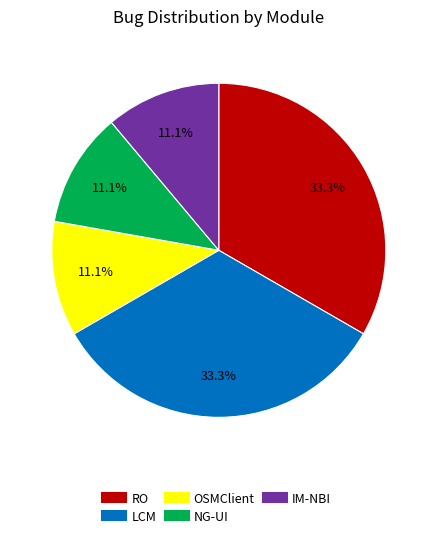

Is it true that NG-UI is 11% of the pie?

True